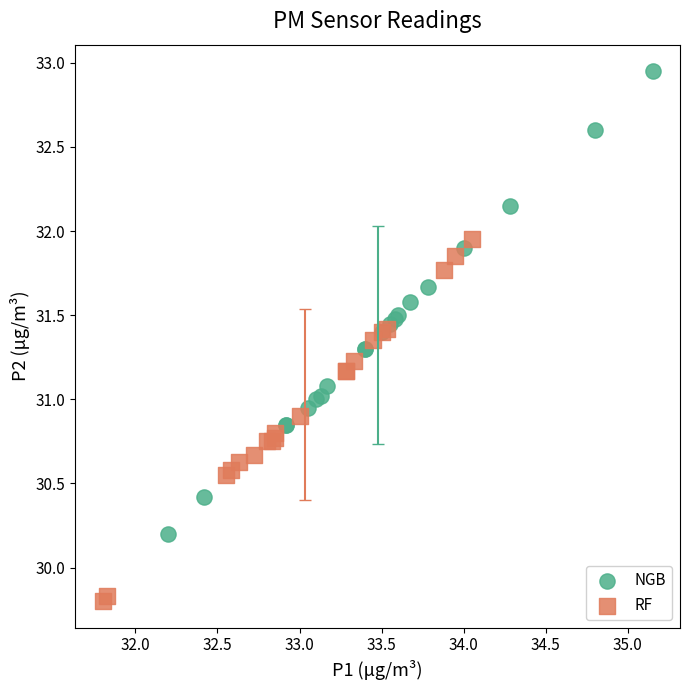

What are all the series names shown in the legend?

NGB, RF